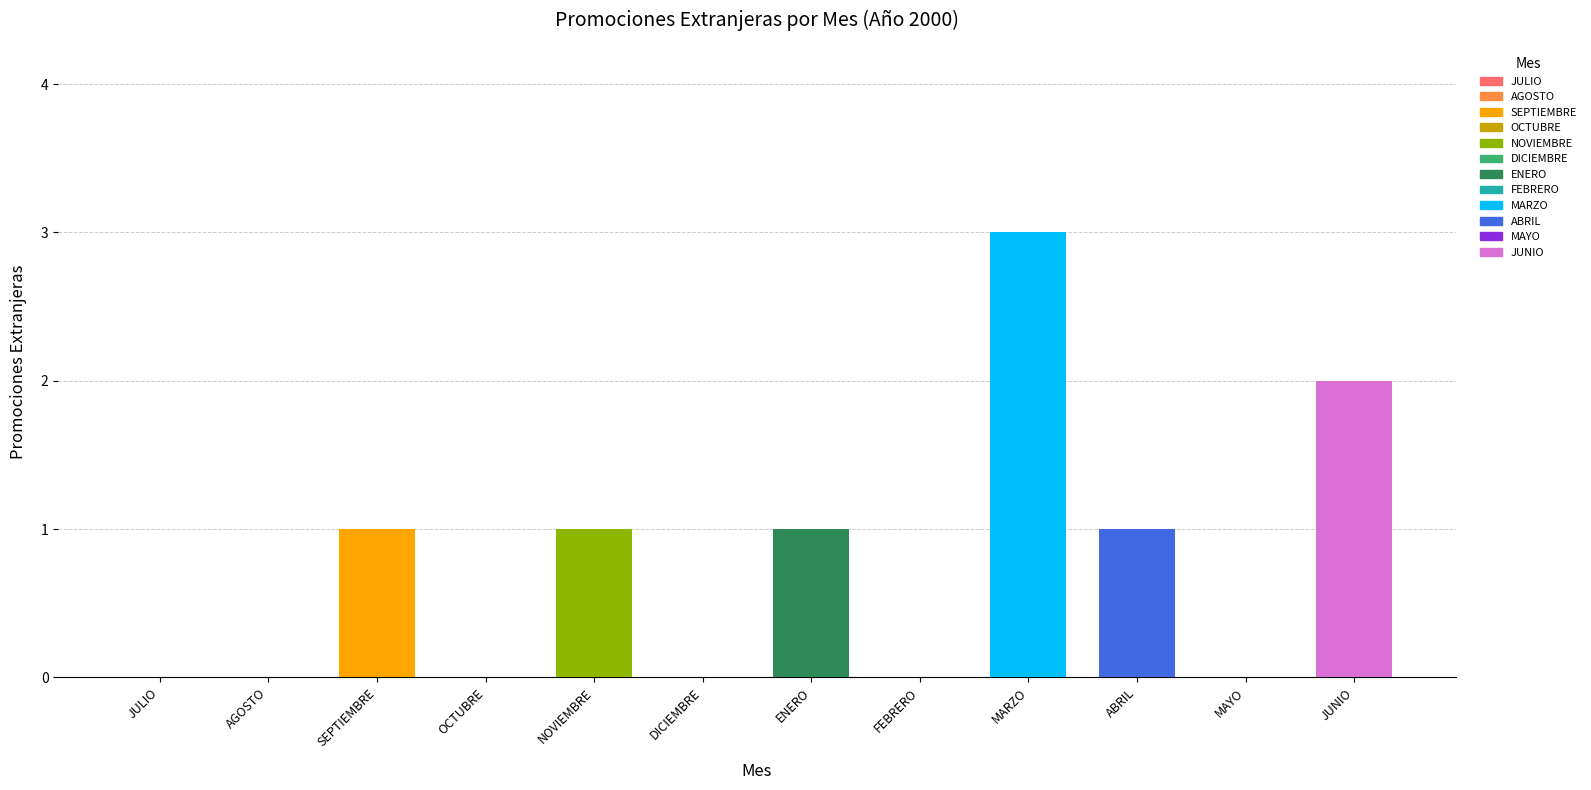

What is the sum of all values?

9